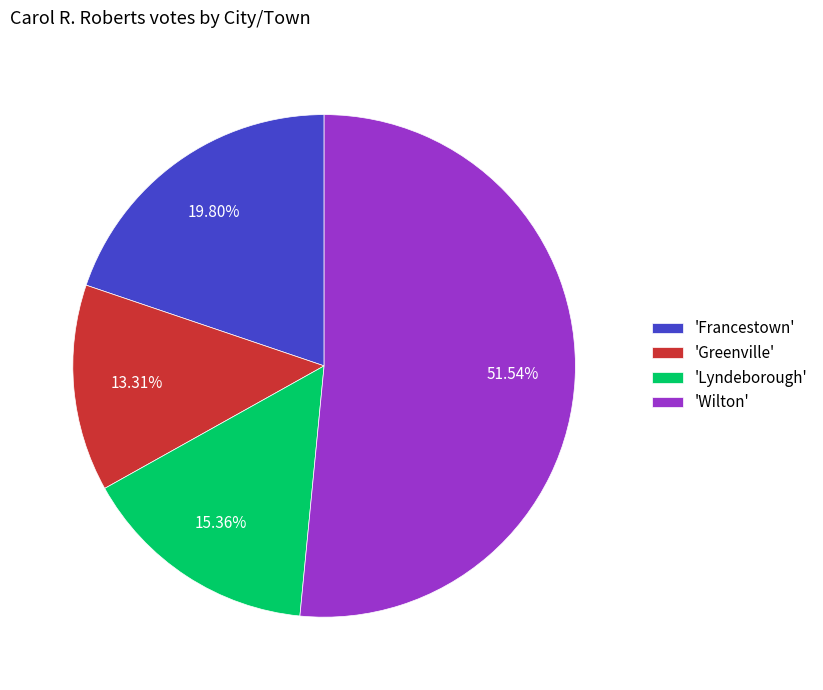

Does 'Lyndeborough' account for over 50% of the chart?

No